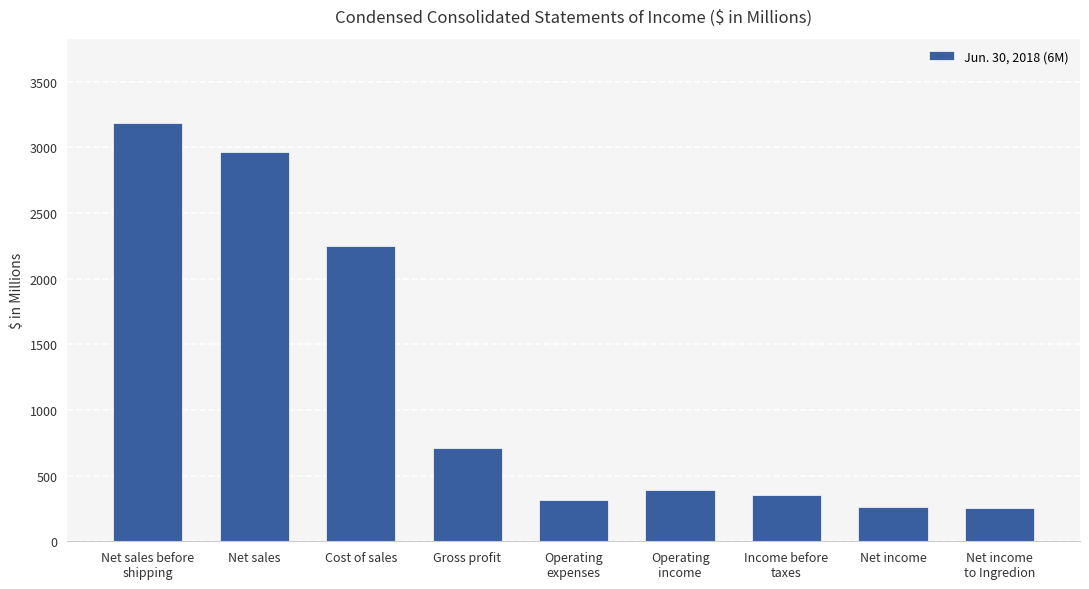

Between Net income and Income before
taxes, which is larger?

Income before
taxes